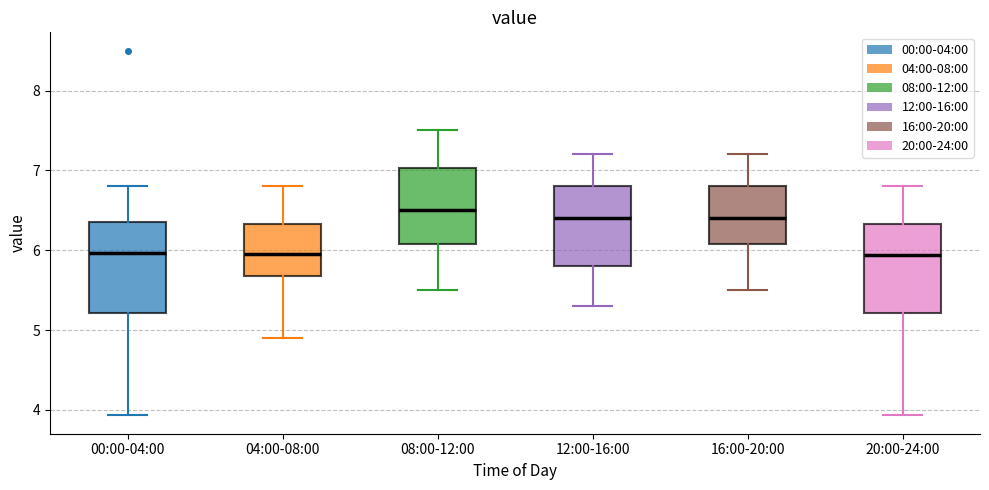

Reading left to right, transcribe this box plot: for each box, give where its median line is, the range the box spans, and where its two whiskers end, as read against the y-axis. The values are not printed on the chart, so give them approximately, as read against the axis.

00:00-04:00: median 6.0, box 5.2 to 6.3, whiskers 3.9 to 6.8
04:00-08:00: median 6.0, box 5.7 to 6.3, whiskers 4.9 to 6.8
08:00-12:00: median 6.5, box 6.1 to 7.0, whiskers 5.5 to 7.5
12:00-16:00: median 6.4, box 5.8 to 6.8, whiskers 5.3 to 7.2
16:00-20:00: median 6.4, box 6.1 to 6.8, whiskers 5.5 to 7.2
20:00-24:00: median 5.9, box 5.2 to 6.3, whiskers 3.9 to 6.8